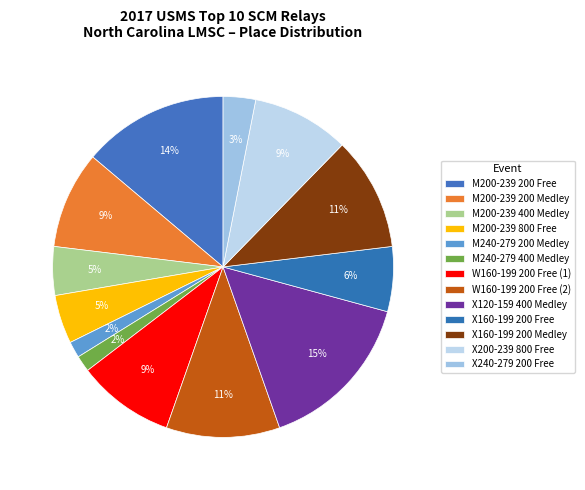

Count the number of slices in the pie.

13